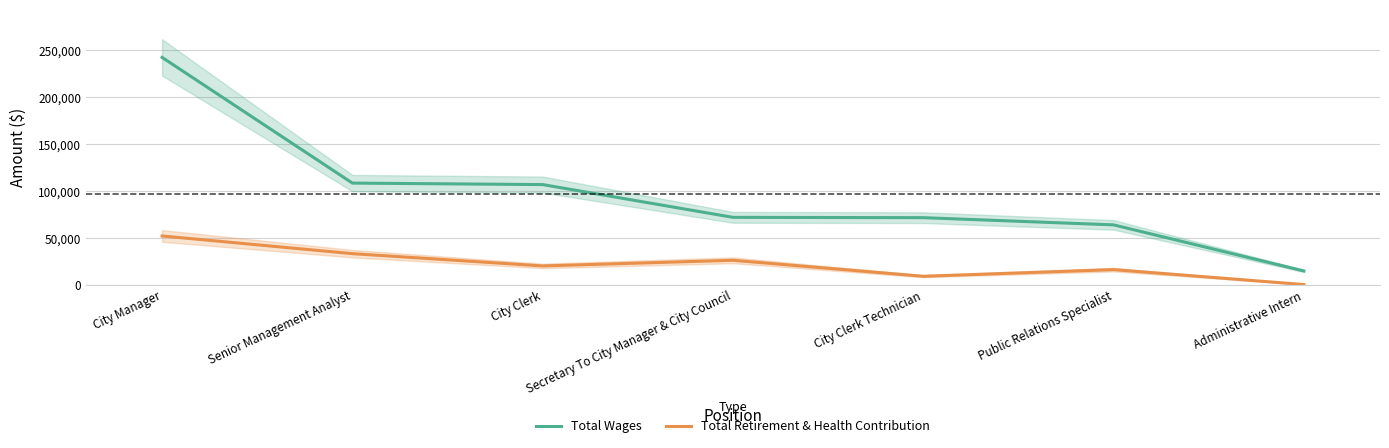

What value does the Total Retirement & Health Contribution series have at Secretary To City Manager & City Council, to the nearest 100?

26200